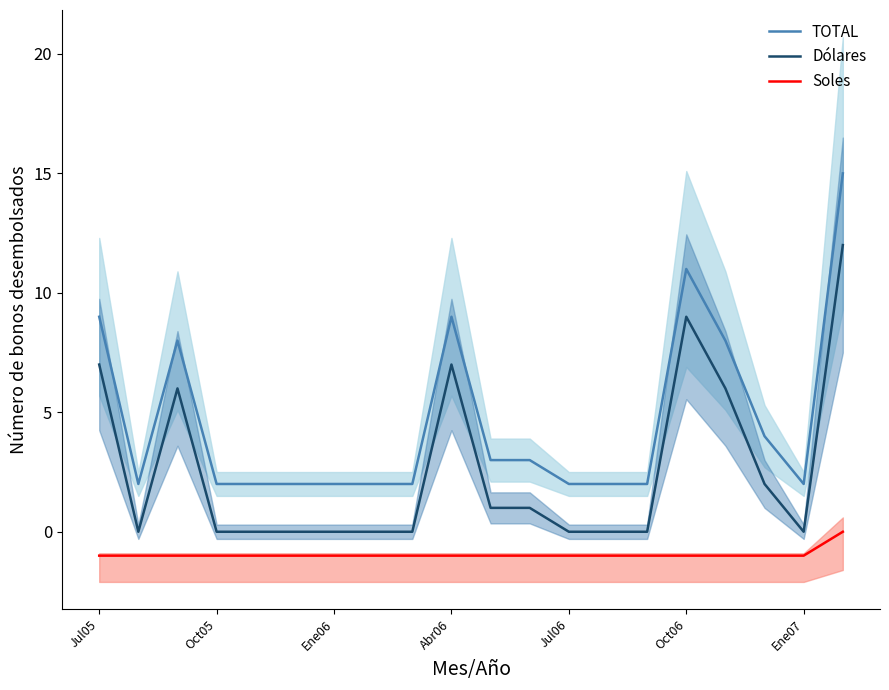

True or false: Soles and Dólares intersect in this chart.

False